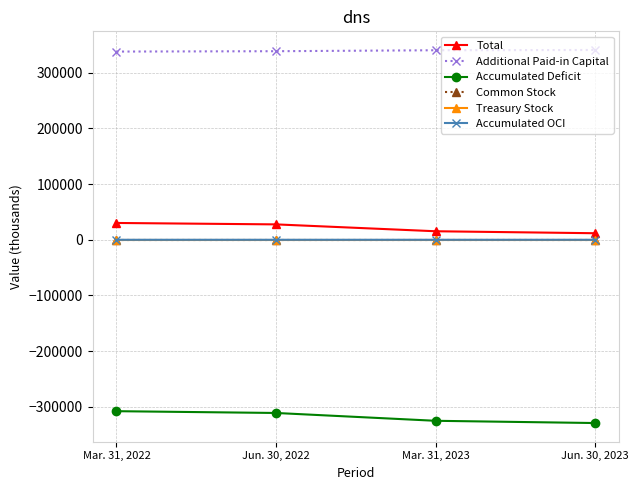

List the labels in order of Total value, largest first.

Mar. 31, 2022, Jun. 30, 2022, Mar. 31, 2023, Jun. 30, 2023